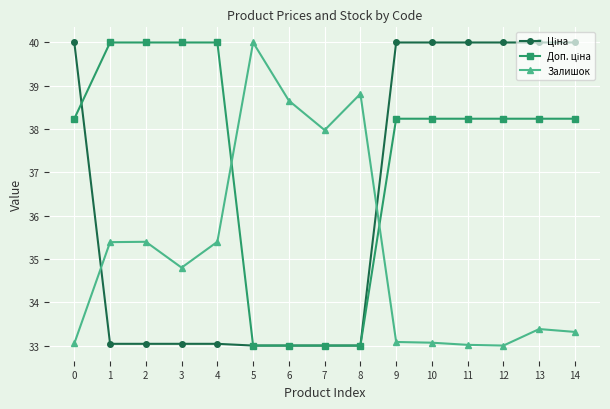

True or false: Залишок has more than 2 points higher than both neighbors.

True